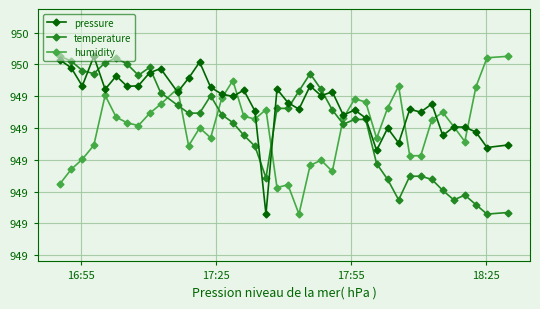

What is the value of the humidity point at the 21st from the left?

94912.2